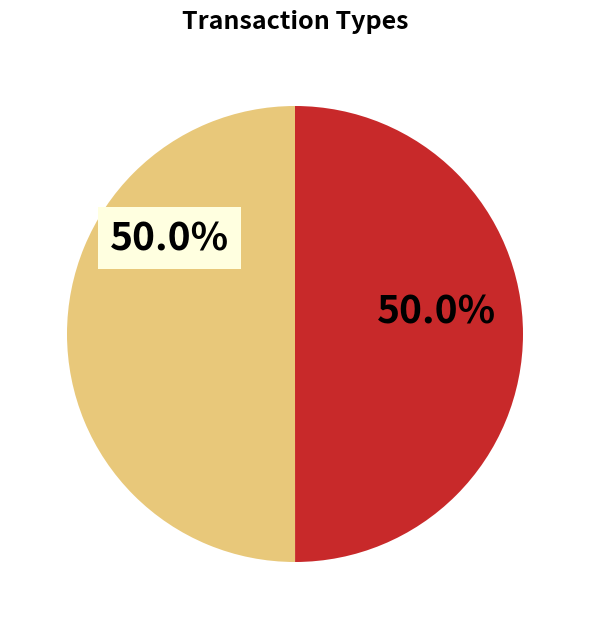

How many slices are in this pie chart?

2